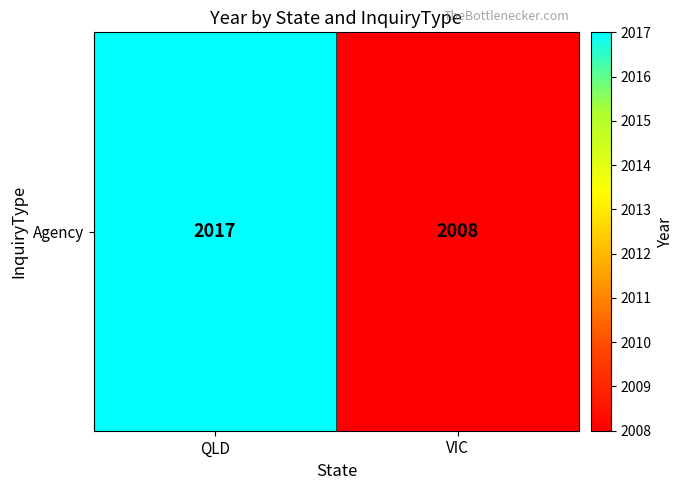

Is it true that the value at VIC is 2008?

True